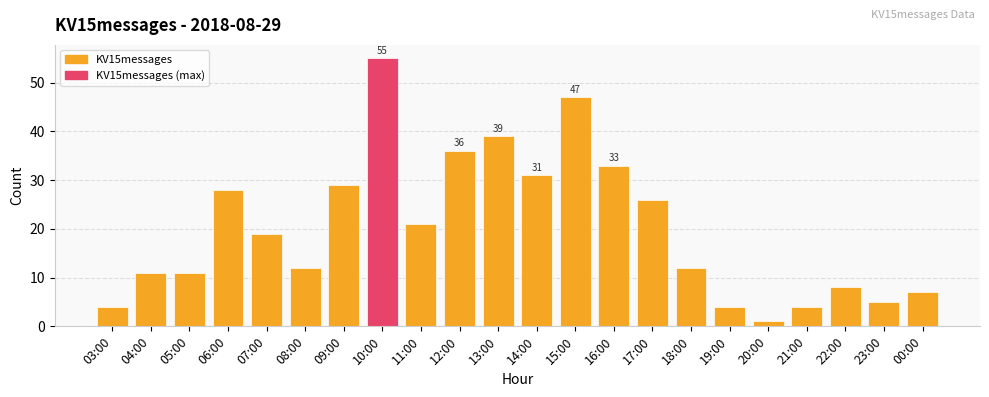

What is the label of the 15th bar from the right?

10:00